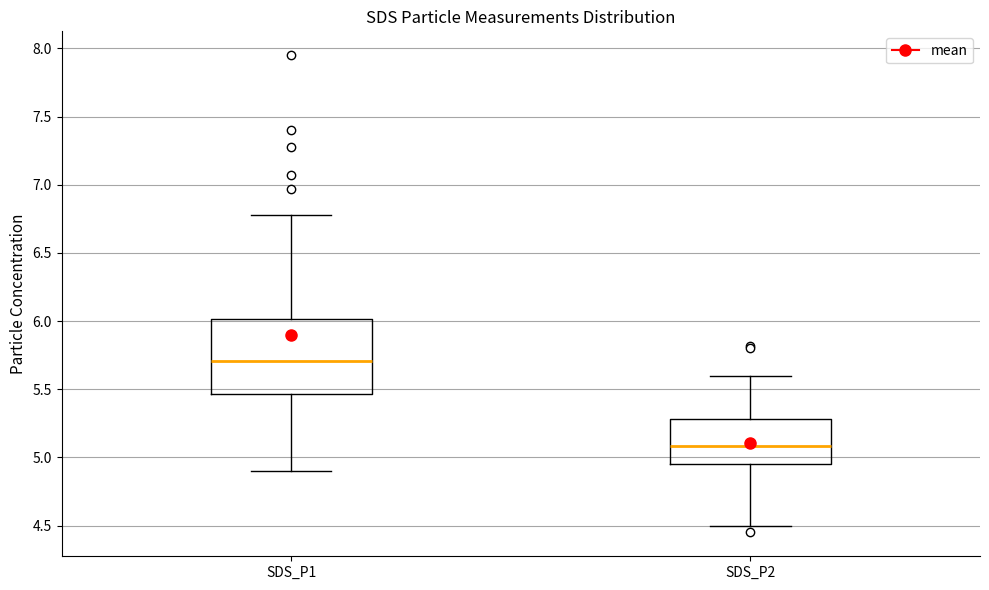

Reading left to right, transcribe this box plot: for each box, give where its median line is, the range the box spans, and where its two whiskers end, as read against the y-axis. The values are not printed on the chart, so give them approximately, as read against the axis.

SDS_P1: median 5.70, box 5.45 to 6.00, whiskers 4.90 to 6.80
SDS_P2: median 5.10, box 4.95 to 5.30, whiskers 4.50 to 5.60